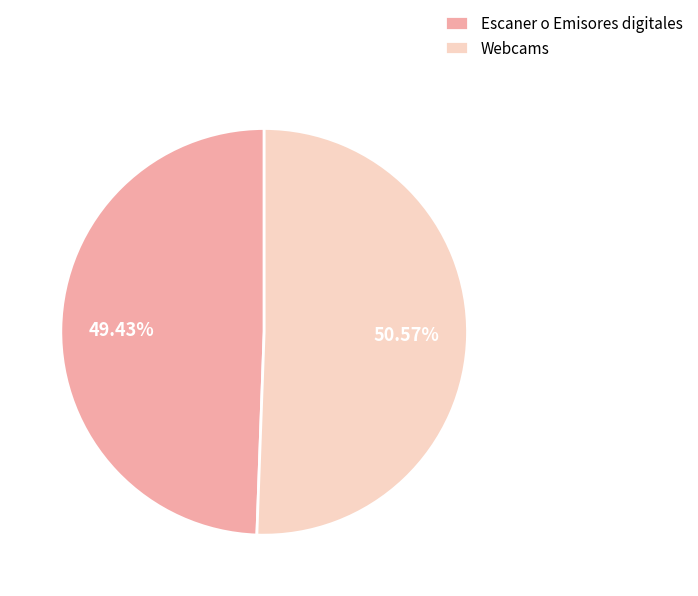

True or false: Escaner o Emisores digitales accounts for 36% of the total.

False